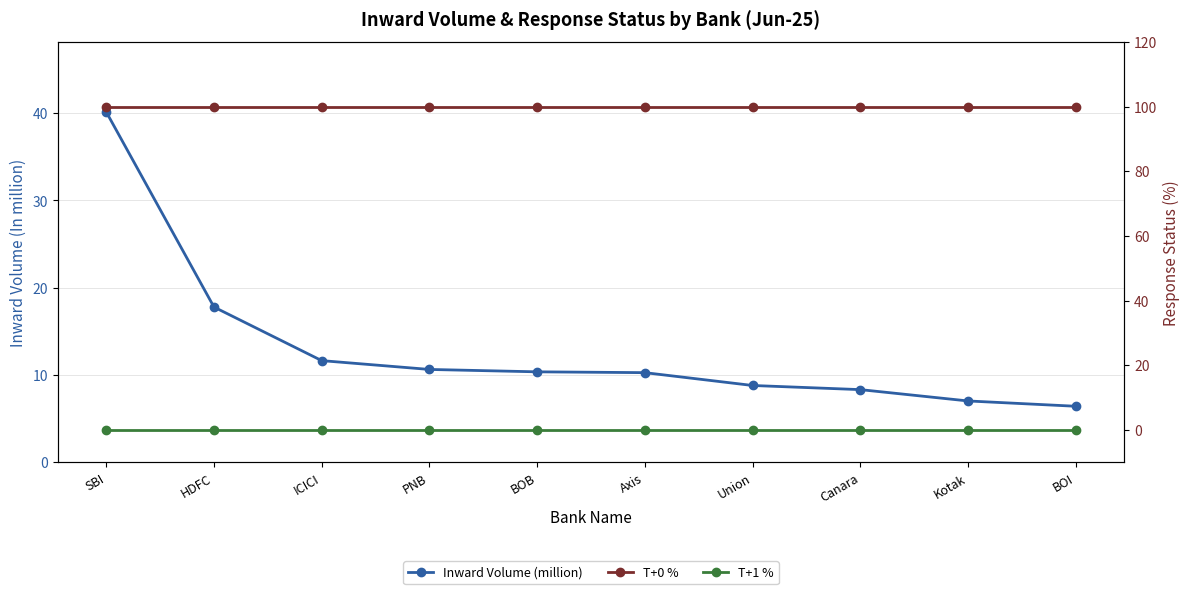

At which label is T+1 % closest to 0?

SBI